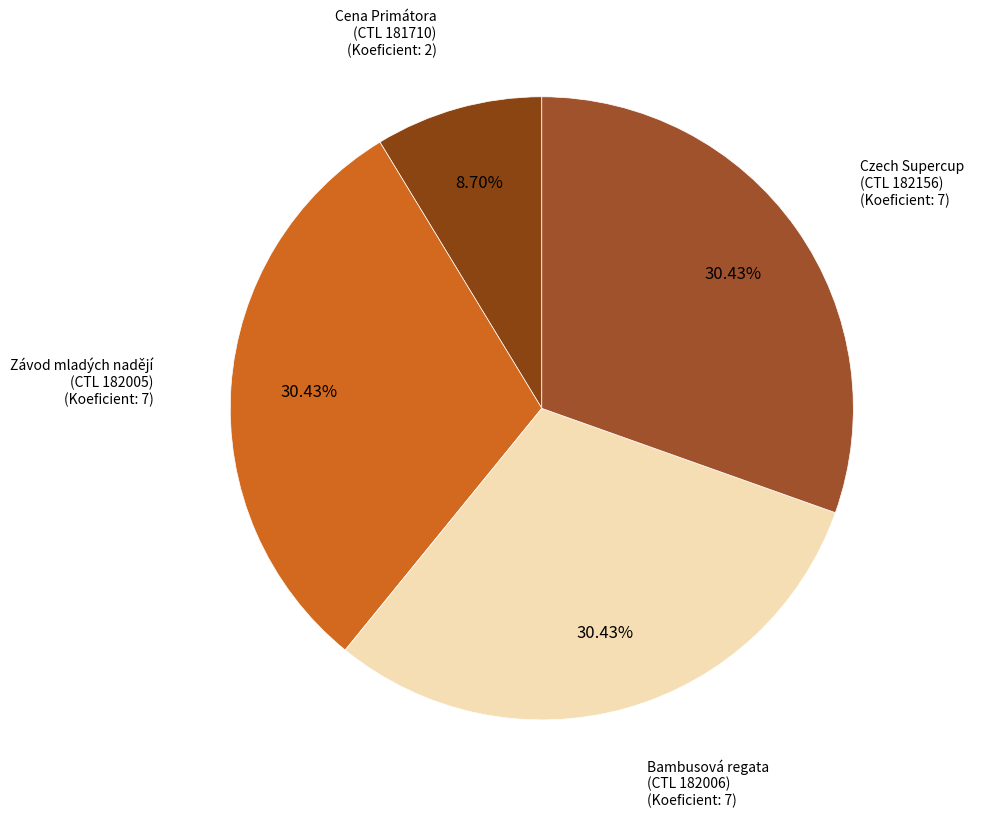

Is Czech Supercup (CTL 182156) the majority of the pie?

No